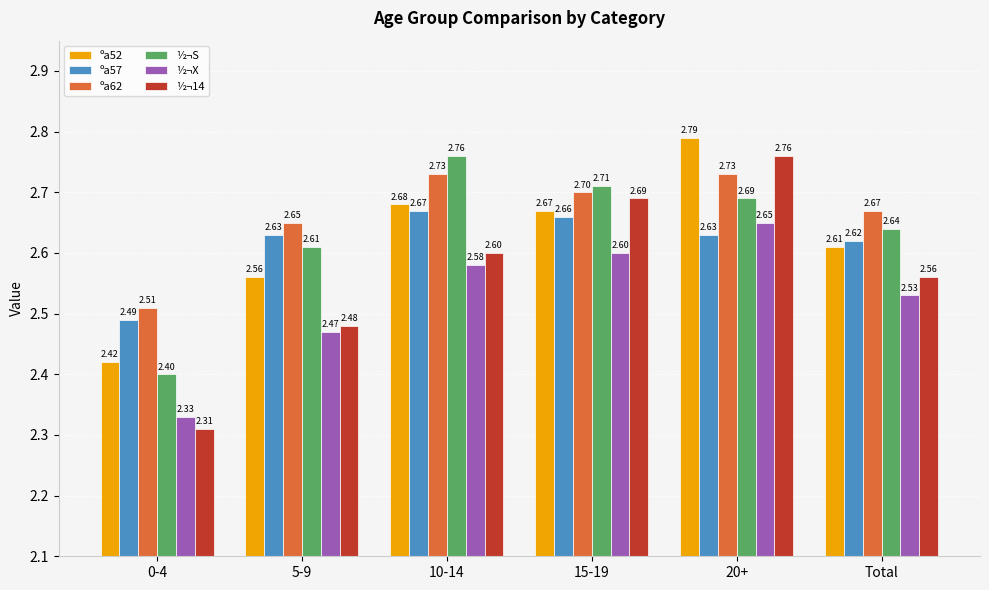

What is the sum of the ½¬X values at 5-9 and 0-4?

4.8